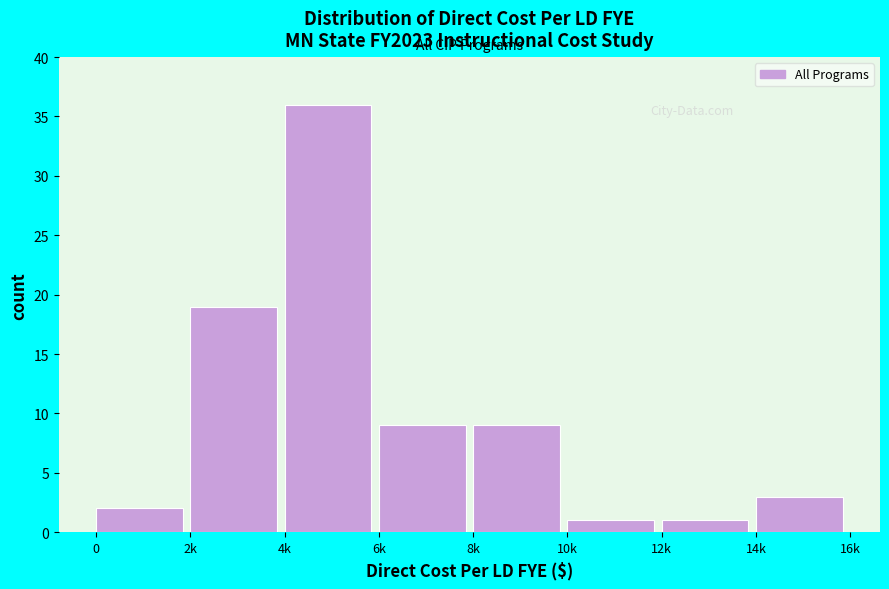

Reading left to right, extract all data points from this chart.

0=2	2k=19	4k=36	6k=9	8k=9	10k=1	12k=1	14k=3